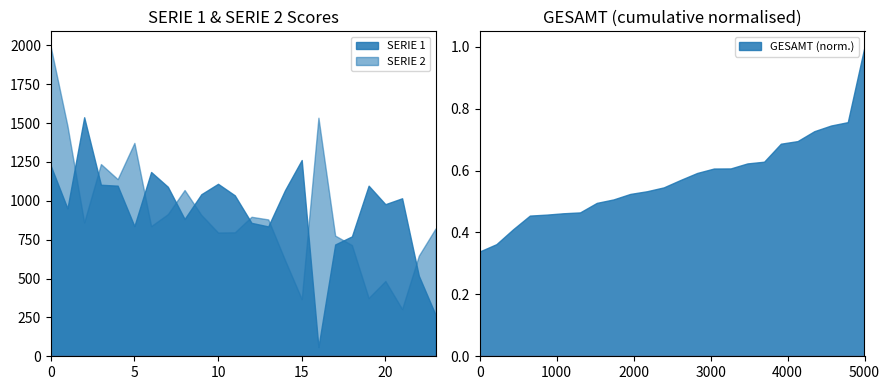

What is the minimum value for SERIE 1?

60